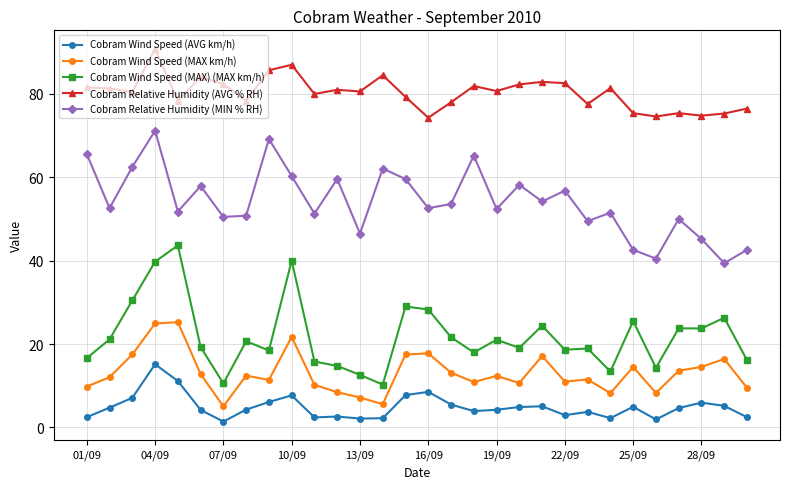

What is the minimum value for Cobram Wind Speed (MAX km/h)?

5.0